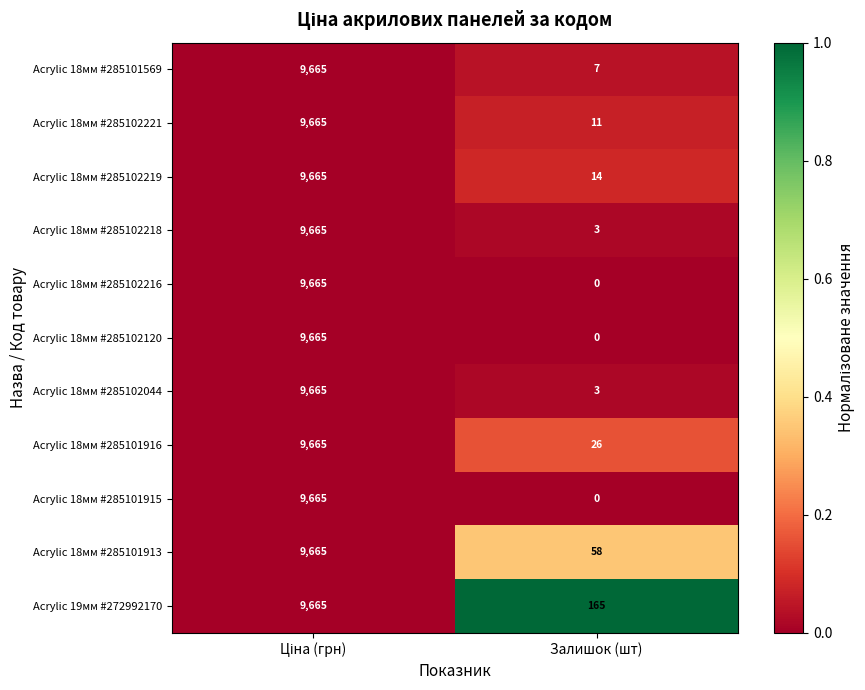

What is the highest value of the Acrylic 18мм #285101913 series?

9665